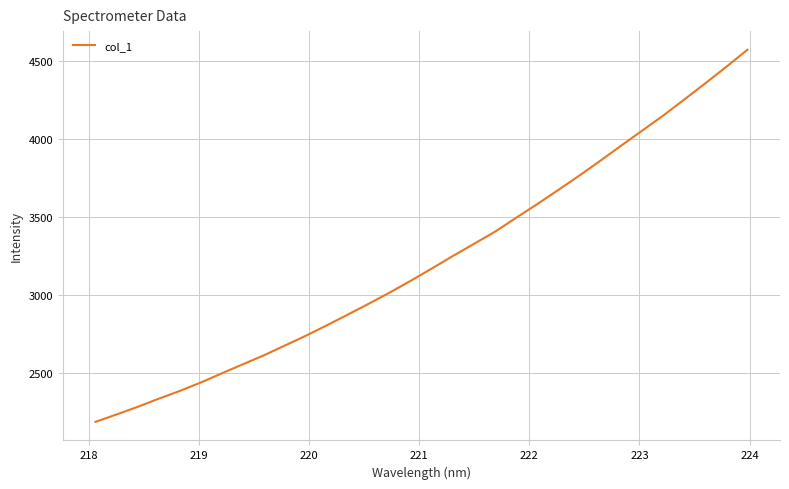

Reading left to right, extract all data points from this chart.

2188.5	2235.9	2284.3	2336.4	2386.0	2440.0	2498.8	2556.8	2614.1	2676.9	2739.8	2806.6	2875.6	2945.2	3017.3	3092.4	3170.8	3250.8	3328.0	3405.9	3494.4	3581.7	3672.0	3763.7	3858.9	3956.3	4052.4	4148.8	4251.0	4354.6	4460.0	4569.1